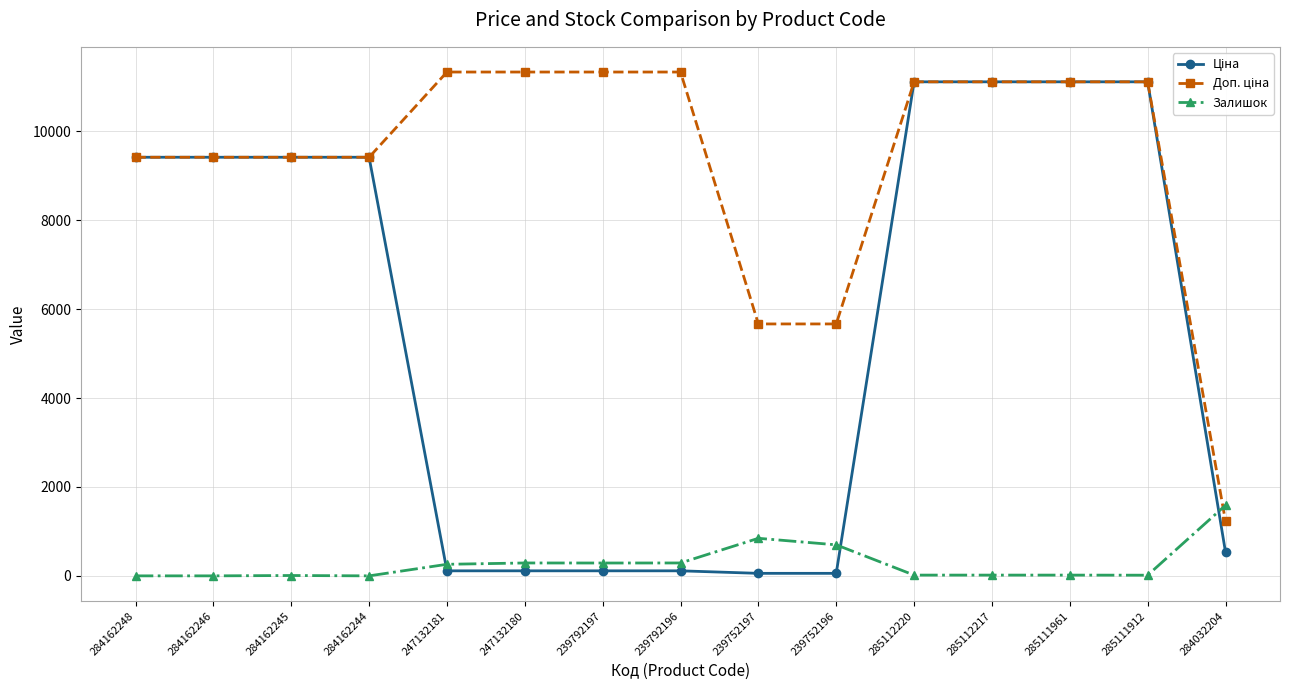

Is it true that Залишок equals 17.0 at 285111961?

True